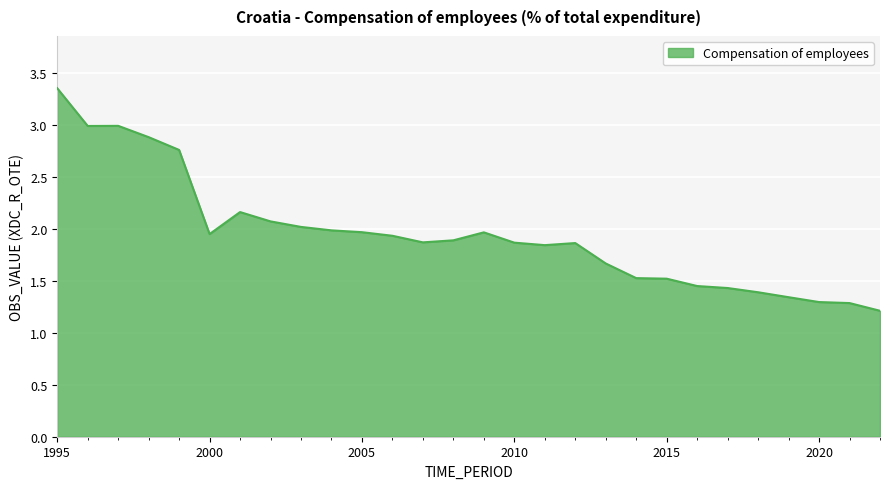

How many lines are shown in the chart?

1